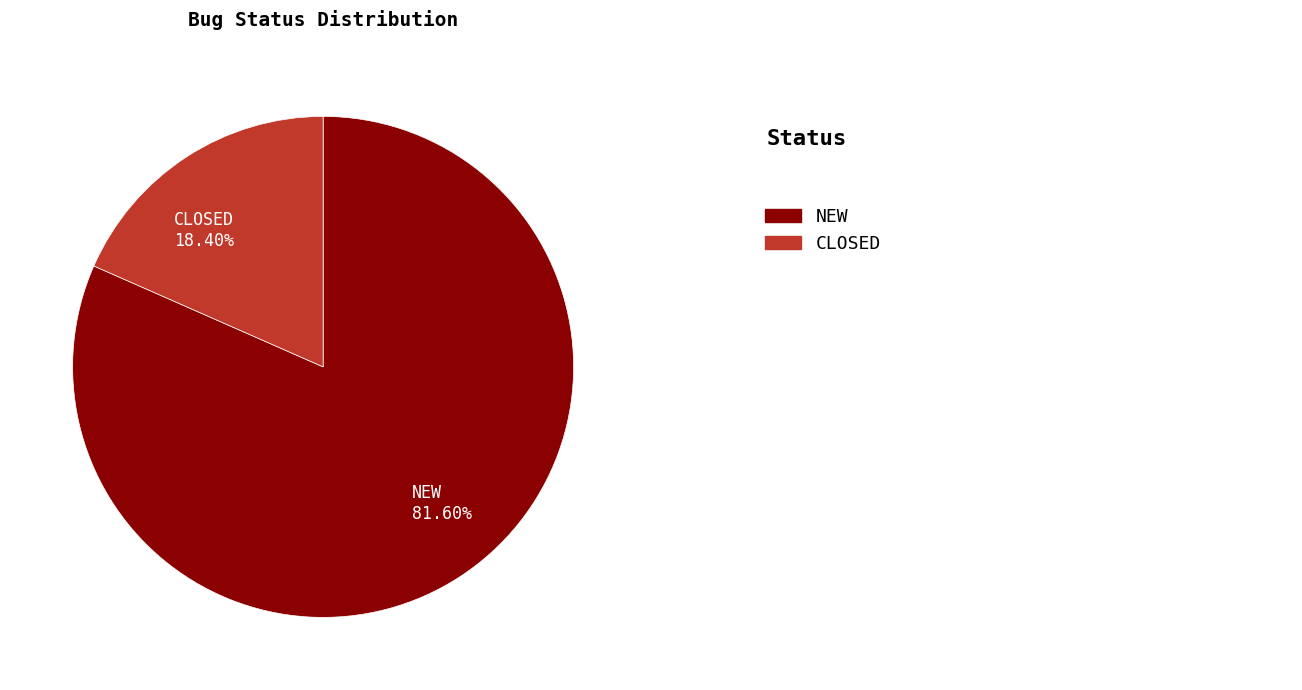

How much of the chart is everything except NEW?

18.4%